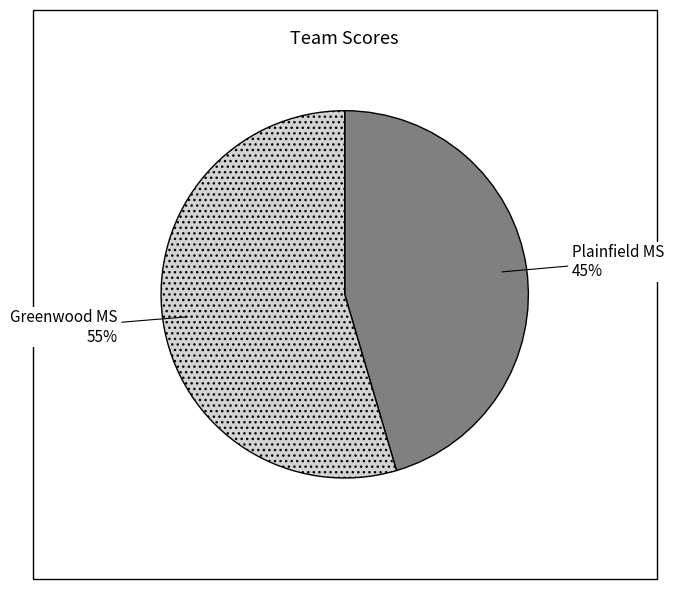

To the nearest percent, what percentage of the pie is Greenwood MS?

55%